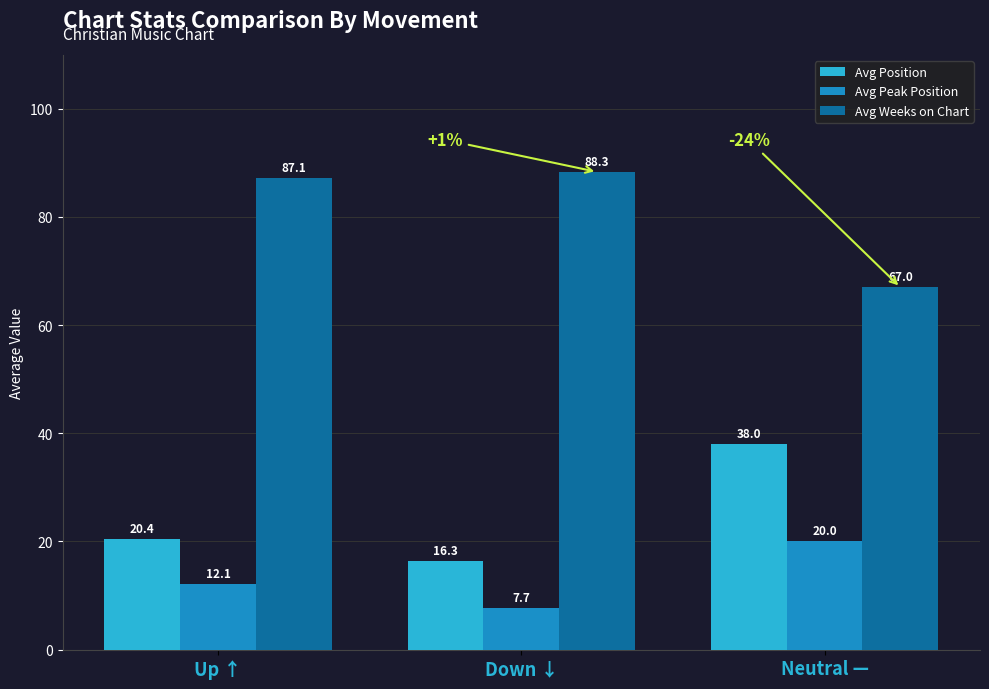

The value of Avg Weeks on Chart at Down ↓ is 47.9. True or false?

False